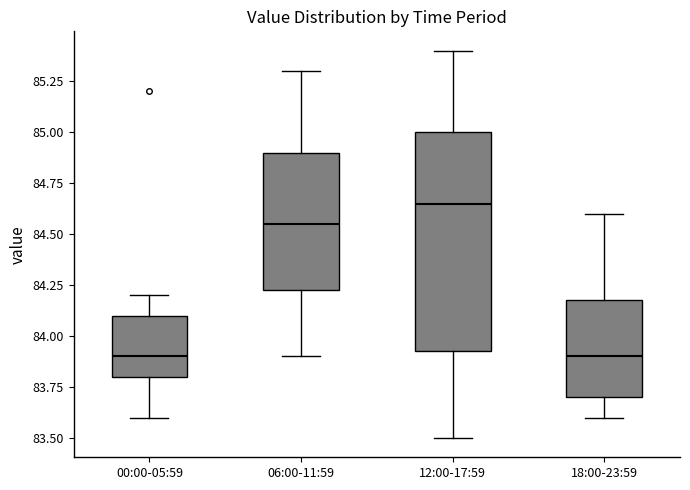

Where does the lower whisker of the box for 12:00-17:59 end on the y-axis? The values are not printed on the chart, so give them approximately, as read against the axis.

83.50